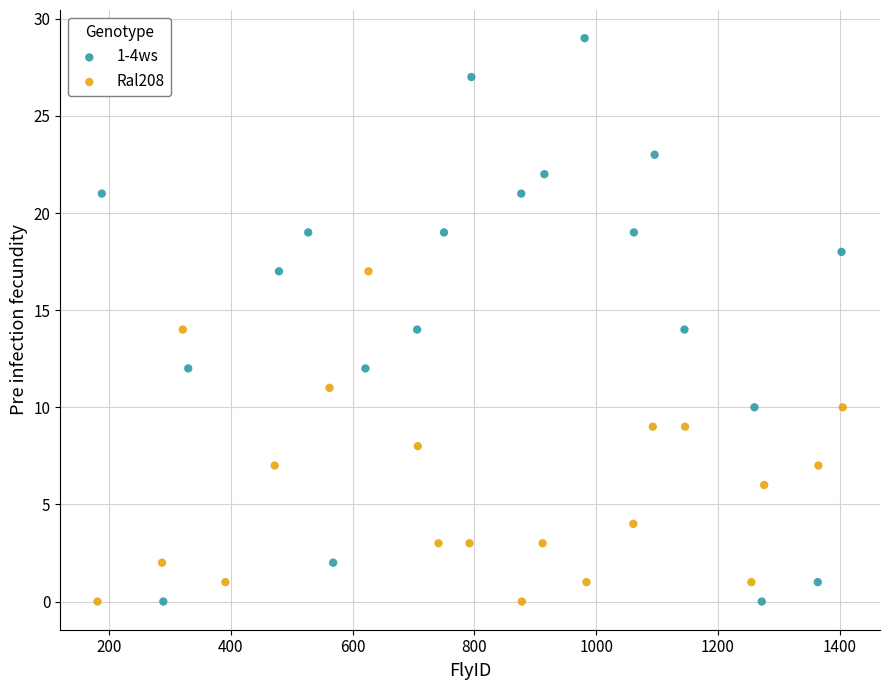

Which series has the widest spread of Y values?

1-4ws